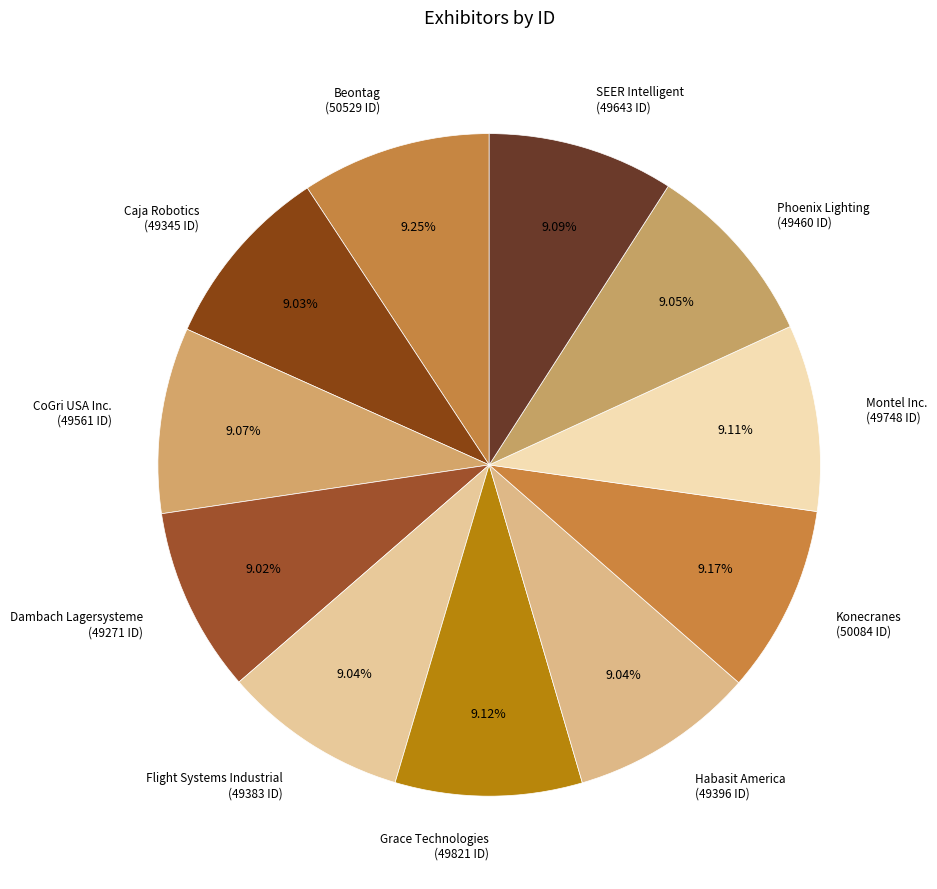

Is the sum of Dambach Lagersysteme and Flight Systems Industrial greater than half?

No